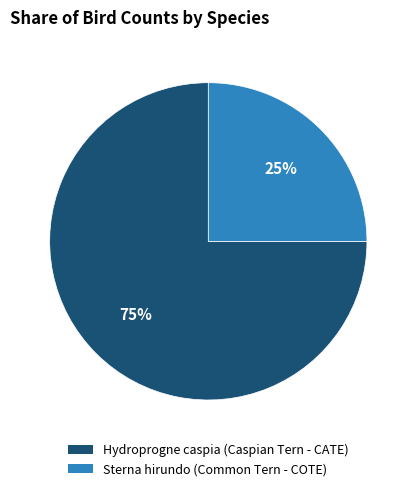

Approximately how many times larger is the value at Hydroprogne caspia (Caspian Tern - CATE) compared to Sterna hirundo (Common Tern - COTE)?

3.0